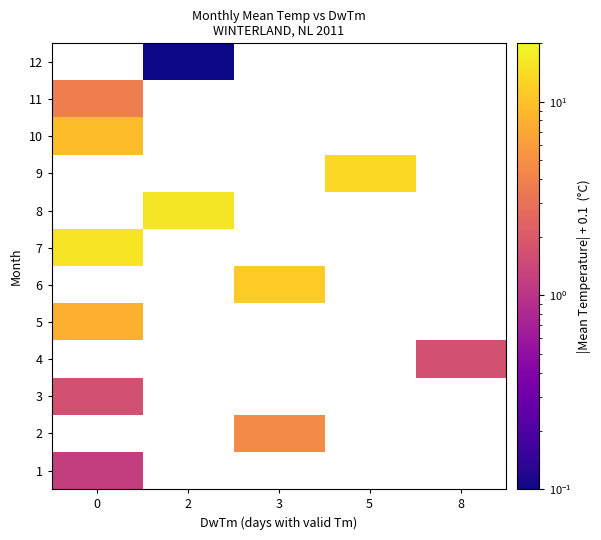

Count the number of categories in the chart.

5